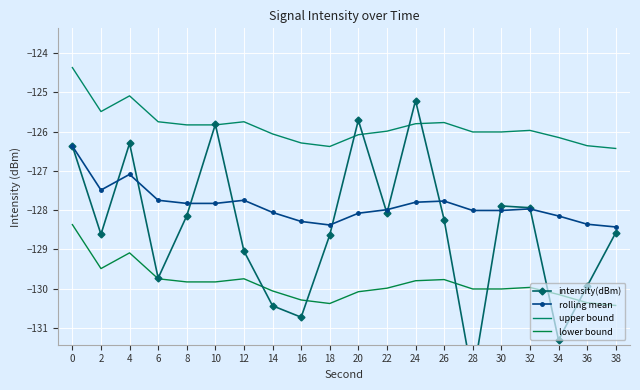

Which series has the largest total across all categories?

upper bound